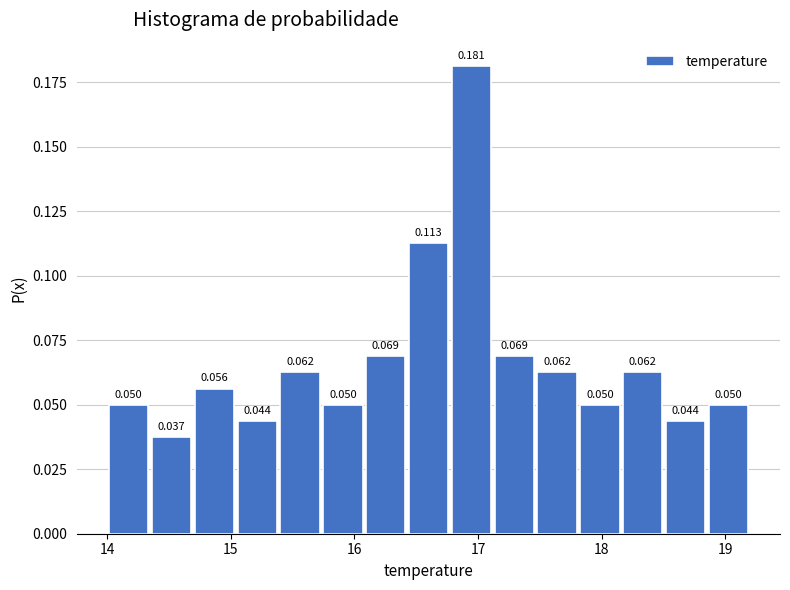

Read against the x-axis, roughly where is the centre of the tallest bar?

16.9